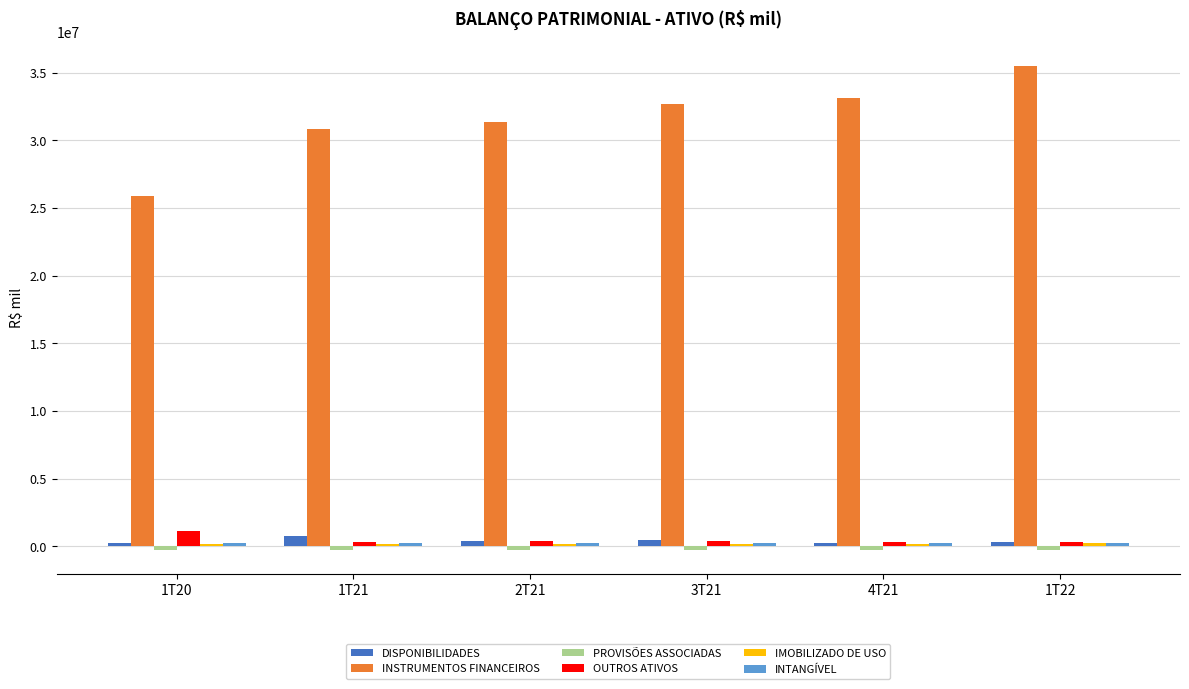

What is the sum of all INSTRUMENTOS FINANCEIROS values?

189397770